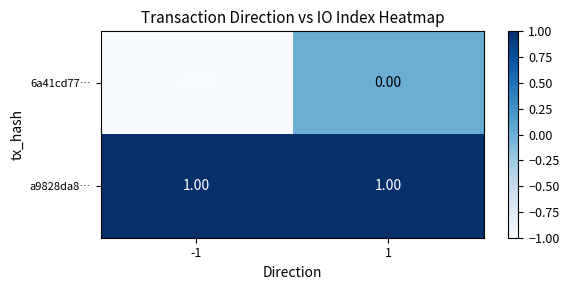

What is the minimum value shown in the chart?

-1